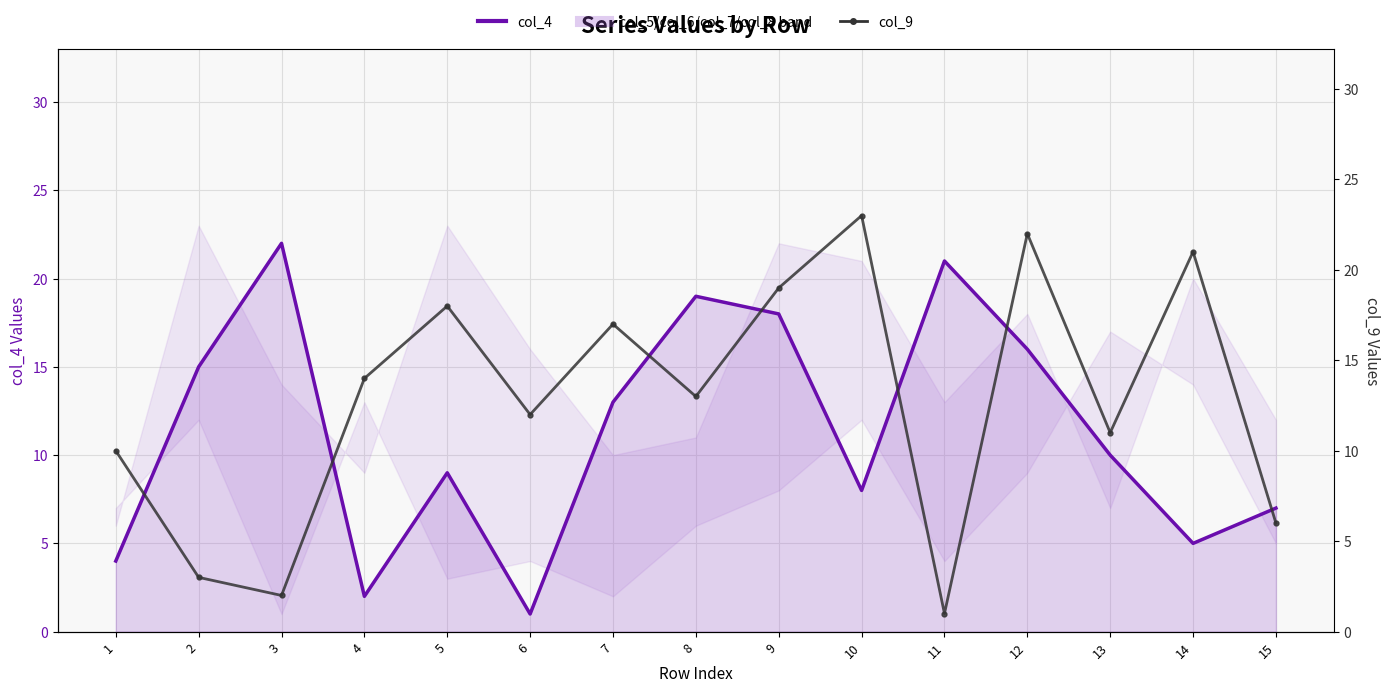

What is the difference between the maximum and minimum values in the col_9 series?

22